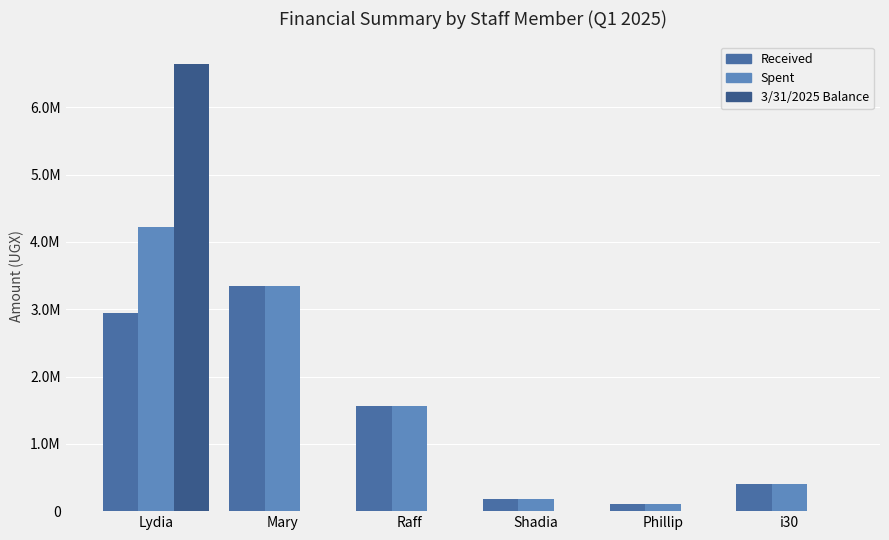

The value of Received at Shadia is 185000. True or false?

True